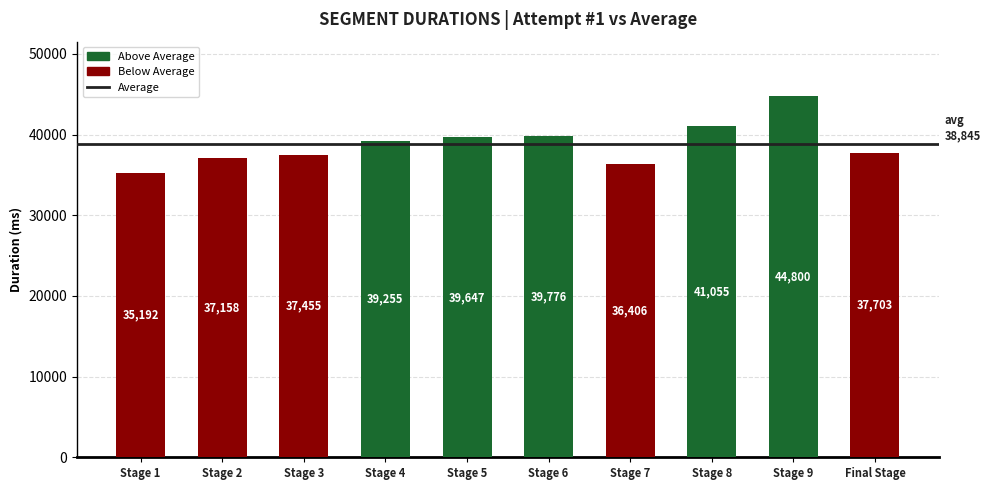

What is the label of the 8th bar from the right?

Stage 3